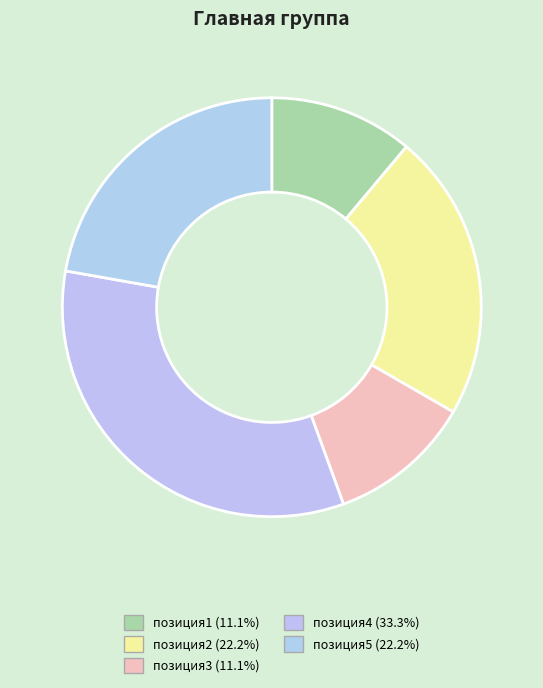

Is позиция5 the majority of the pie?

No